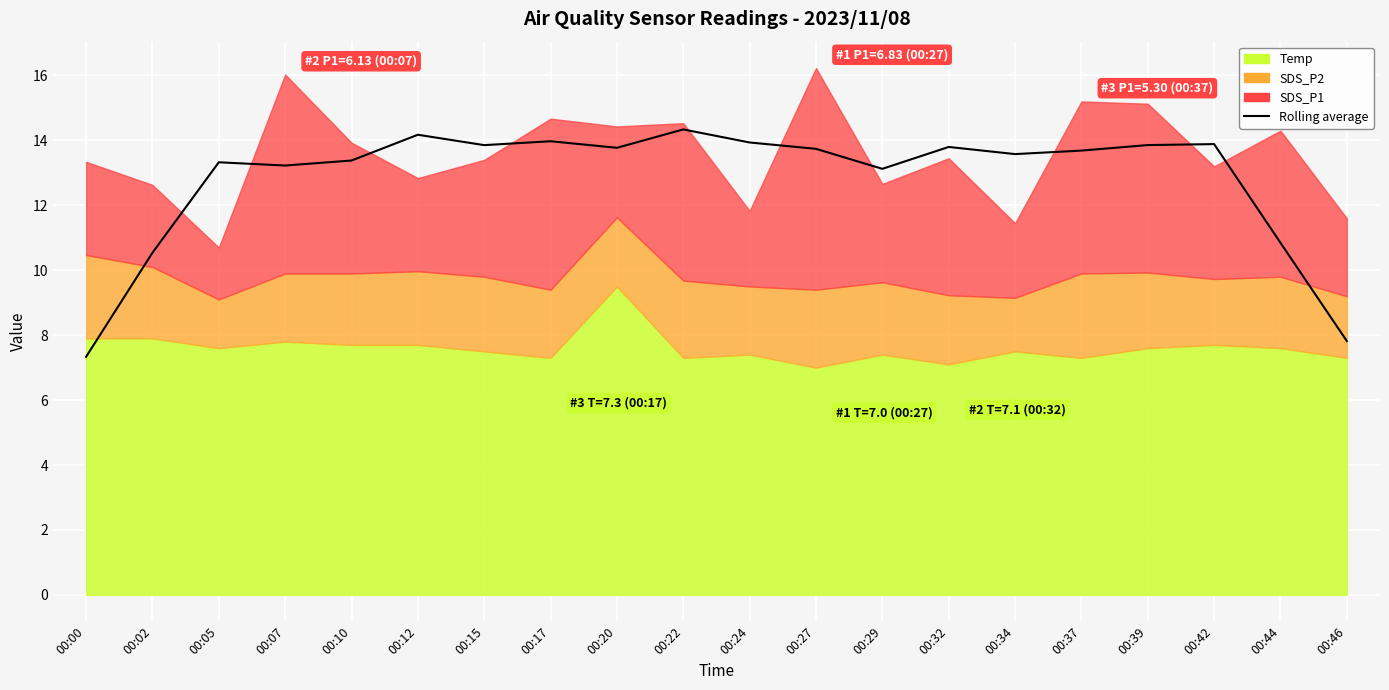

The chart shows a value of 10.5 at 00:02. True or false?

True